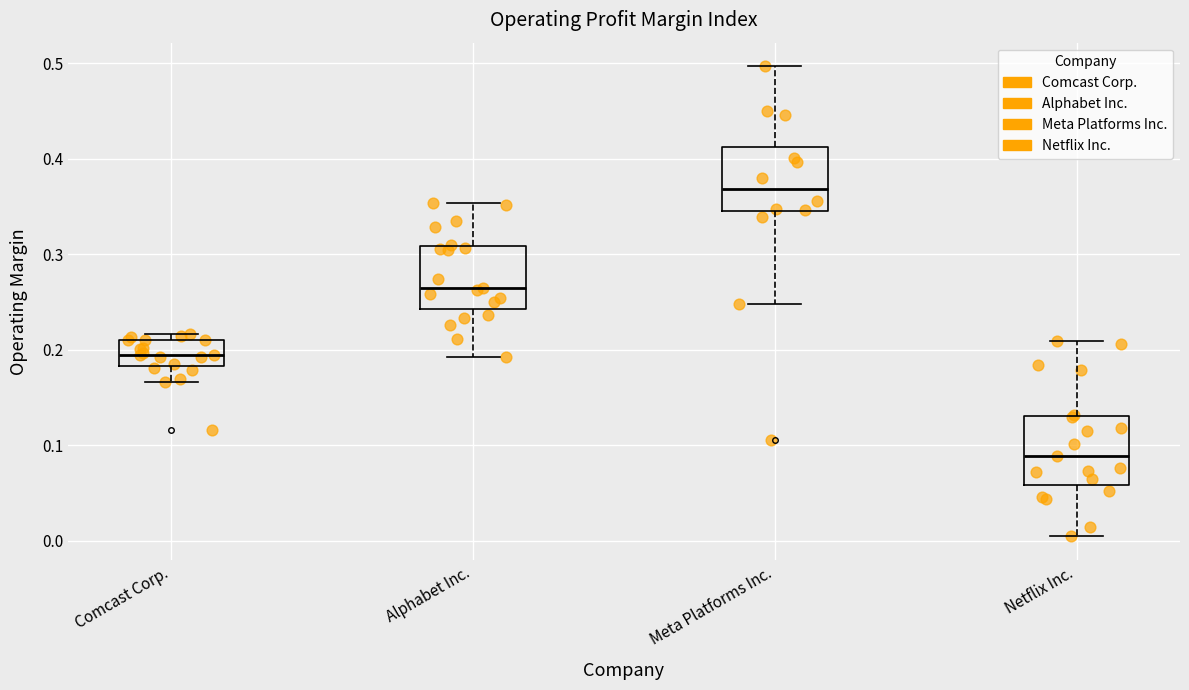

Reading left to right, read every box against the y-axis: the position of its median line, the range the box covers, and the ends of its whiskers. The values are not printed on the chart, so give them approximately, as read against the axis.

Comcast Corp.: median 0.19, box 0.18 to 0.21, whiskers 0.17 to 0.22
Alphabet Inc.: median 0.26, box 0.24 to 0.31, whiskers 0.19 to 0.35
Meta Platforms Inc.: median 0.37, box 0.34 to 0.41, whiskers 0.25 to 0.50
Netflix Inc.: median 0.09, box 0.06 to 0.13, whiskers 0.00 to 0.21